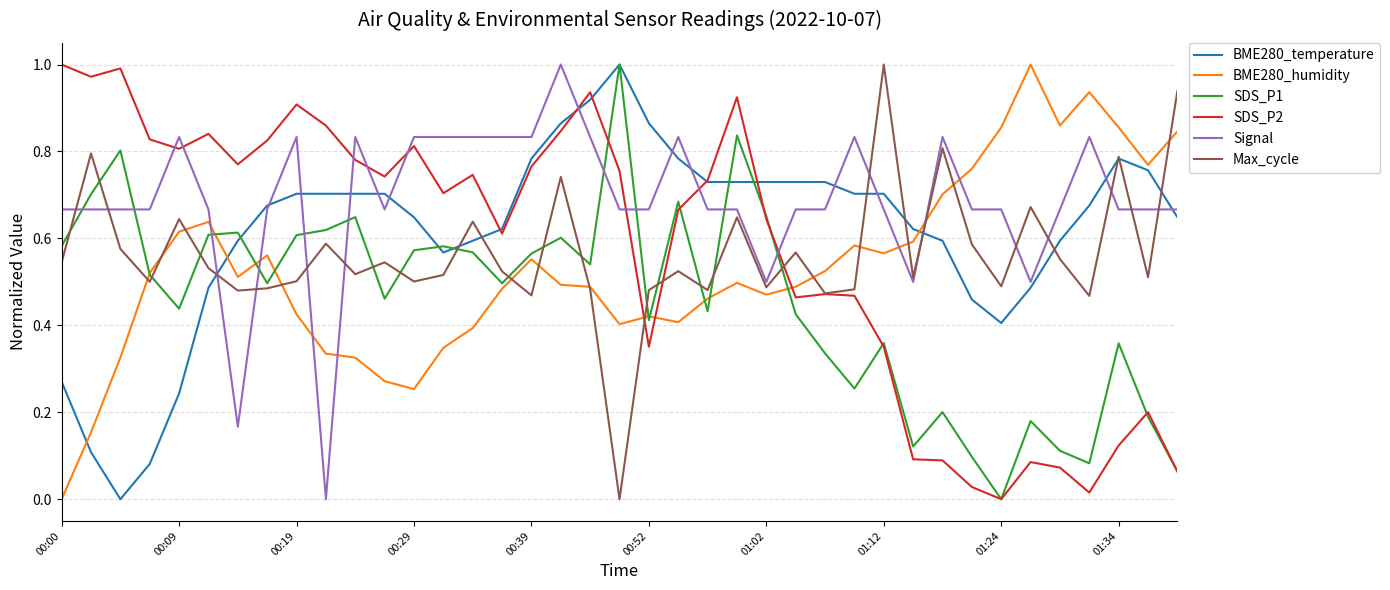

What are all the series names shown in the legend?

BME280_temperature, BME280_humidity, SDS_P1, SDS_P2, Signal, Max_cycle